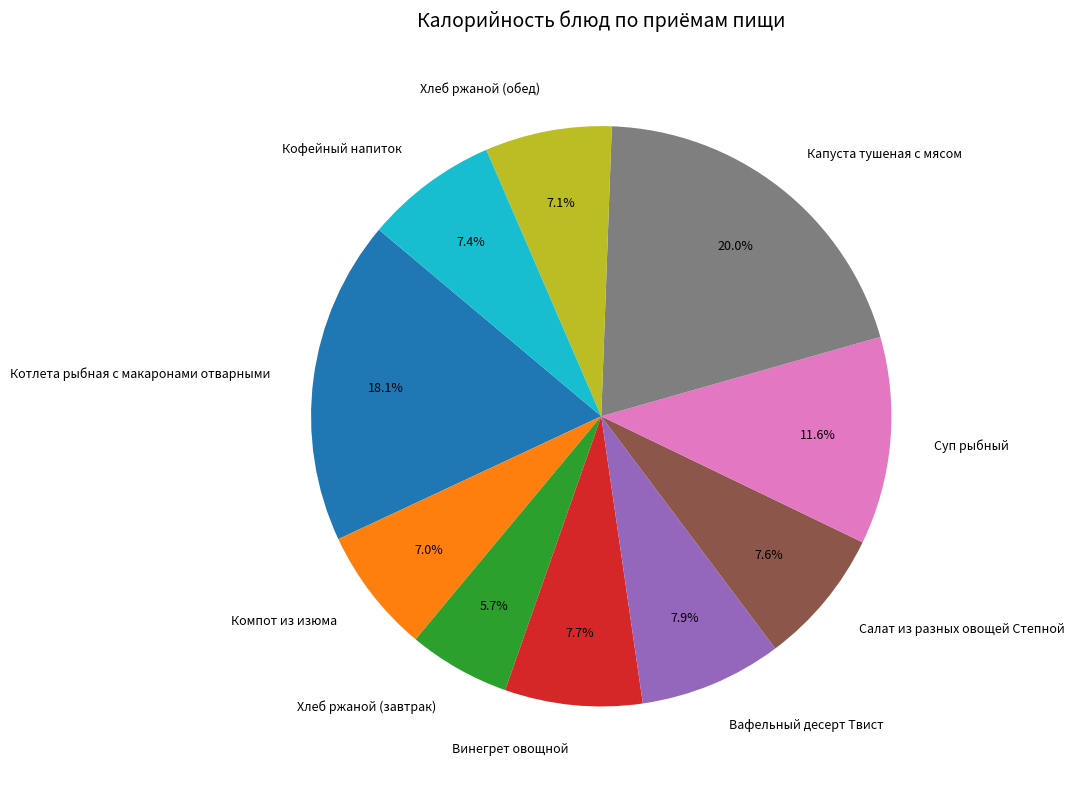

Approximately how many times larger is the value at Кофейный напиток compared to Котлета рыбная с макаронами отварными?

0.4